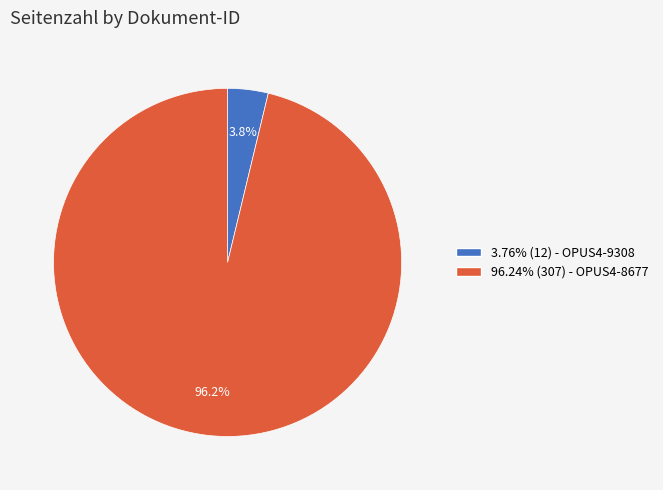

How many slices are in this pie chart?

2